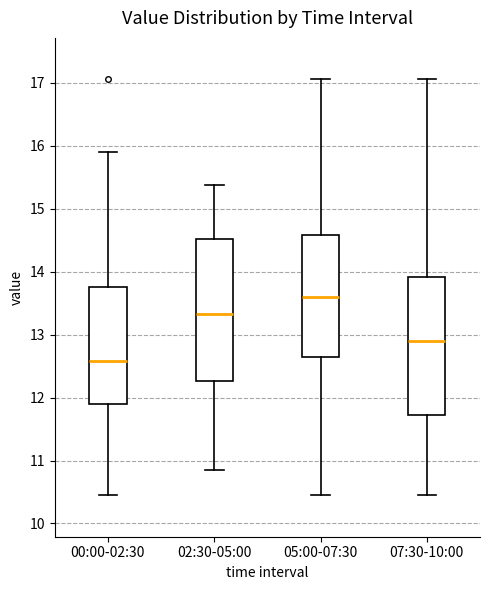

Reading left to right, read every box against the y-axis: the position of its median line, the range the box covers, and the ends of its whiskers. The values are not printed on the chart, so give them approximately, as read against the axis.

00:00-02:30: median 12.6, box 11.9 to 13.8, whiskers 10.5 to 15.9
02:30-05:00: median 13.3, box 12.3 to 14.5, whiskers 10.9 to 15.4
05:00-07:30: median 13.6, box 12.6 to 14.6, whiskers 10.5 to 17.1
07:30-10:00: median 12.9, box 11.7 to 13.9, whiskers 10.5 to 17.1